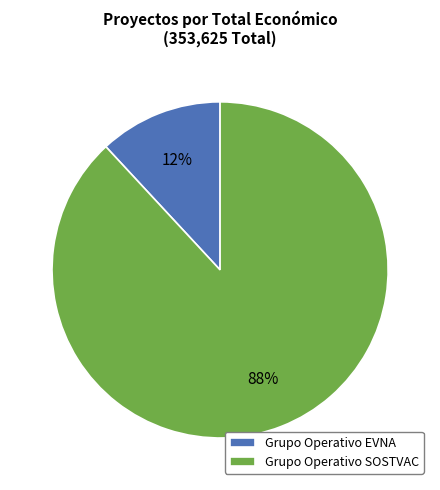

Does any single category account for the majority?

Yes